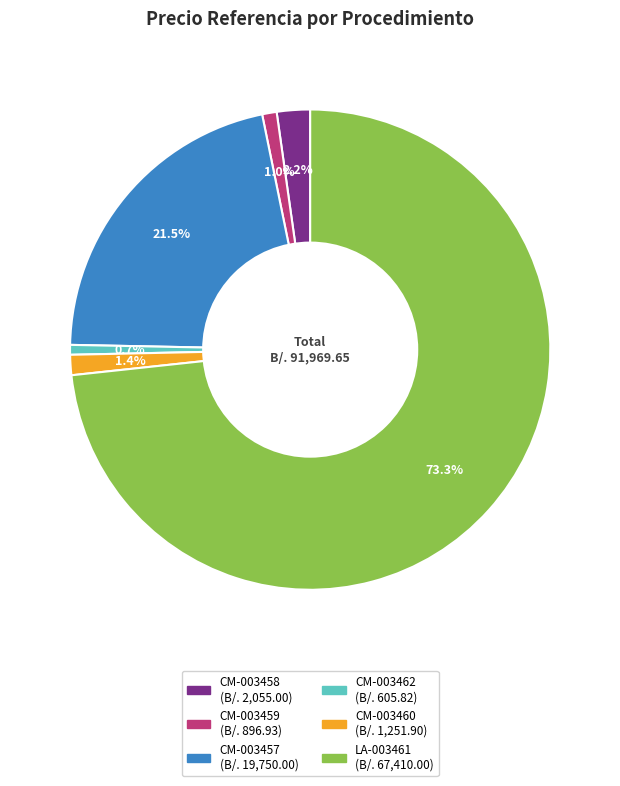

Approximately how many times larger is the value at CM-003460 compared to CM-003457?

0.1